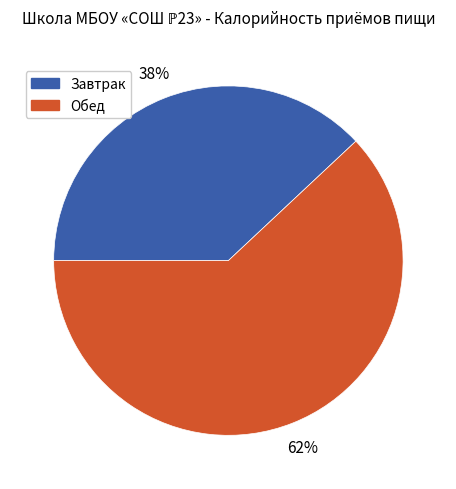

Which category has the smallest portion of the pie?

Завтрак